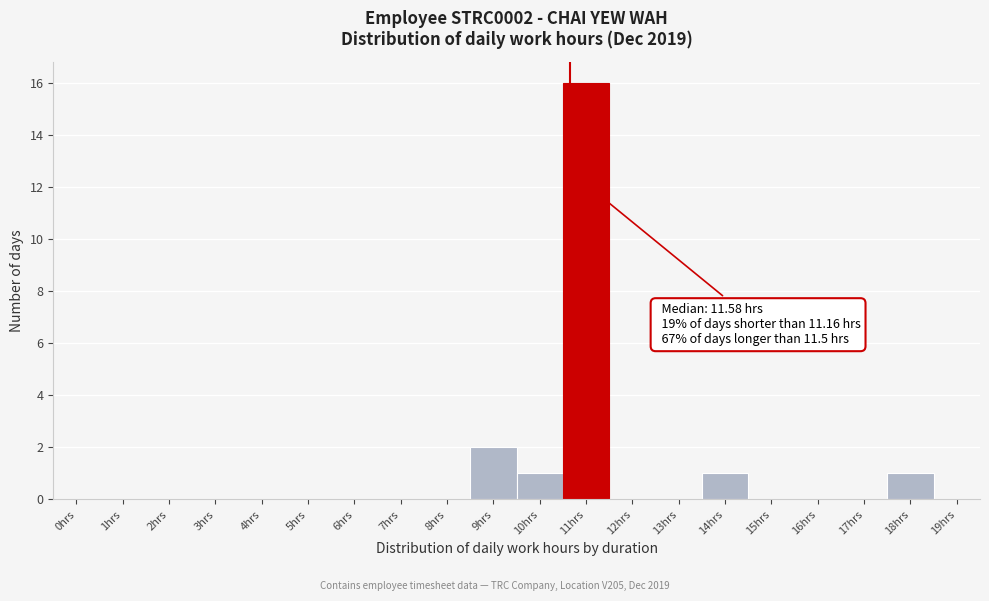

Reading left to right, what are all the values shown in this chart?

0hrs=0	1hrs=0	2hrs=0	3hrs=0	4hrs=0	5hrs=0	6hrs=0	7hrs=0	8hrs=0	9hrs=2	10hrs=1	11hrs=16	12hrs=0	13hrs=0	14hrs=1	15hrs=0	16hrs=0	17hrs=0	18hrs=1	19hrs=0